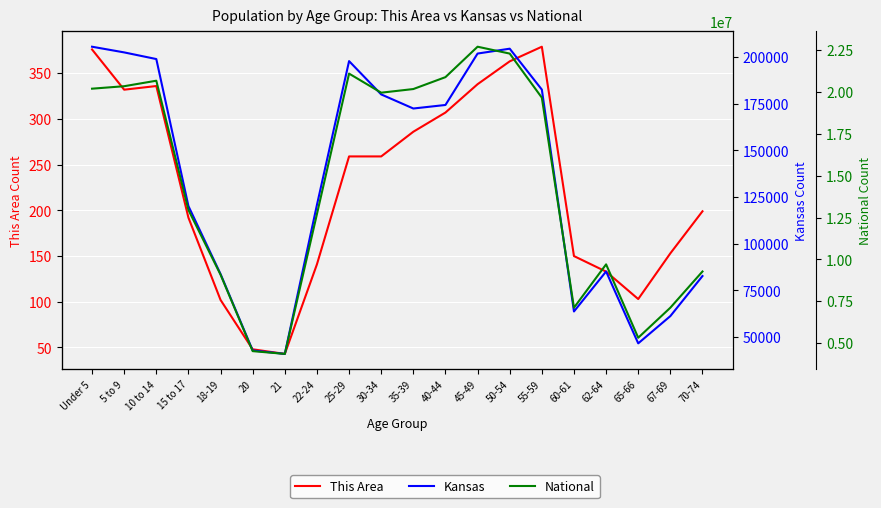

What is the spread (max minus min) of values at 20?

4519081